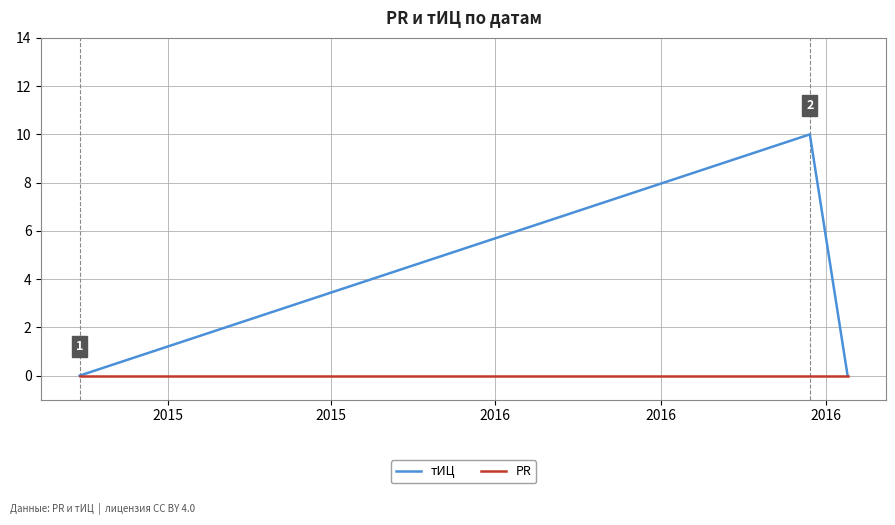

Reading left to right, list all the values displayed in this chart.

тИЦ: 0	10	0
PR: 0	0	0